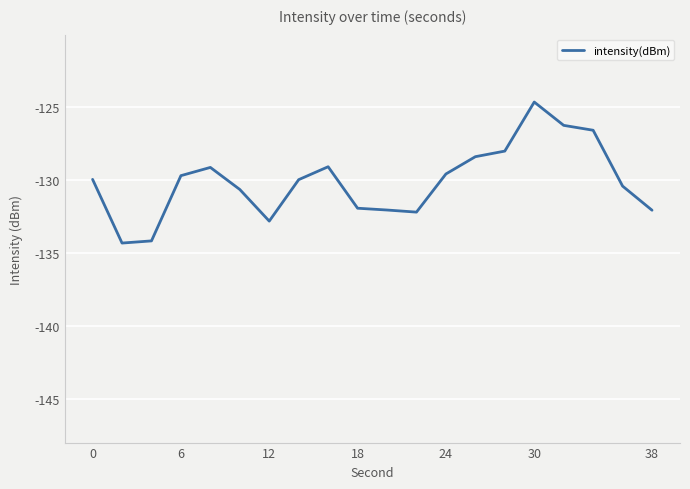

What is the difference between the maximum and minimum values?

9.7